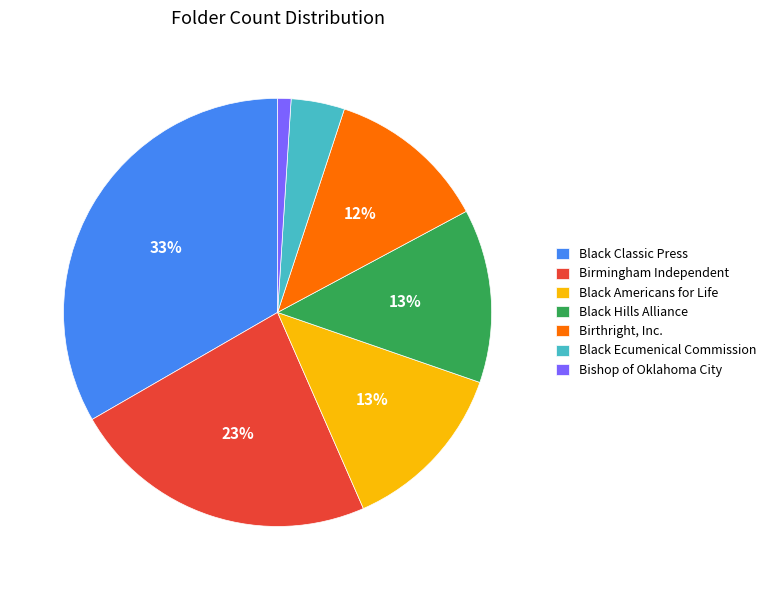

To the nearest percent, what is the difference between the largest and smallest slice percentages?

32%